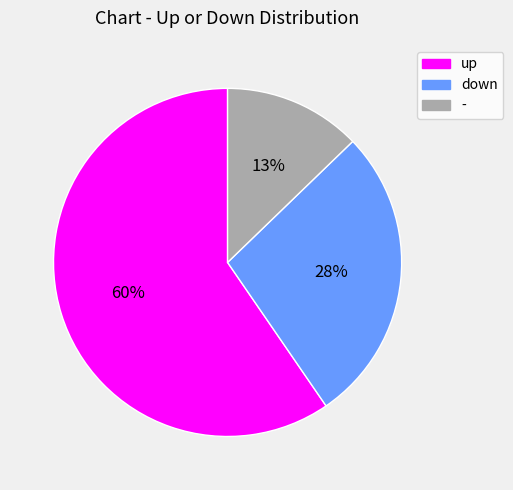

Which category has the smallest portion of the pie?

-